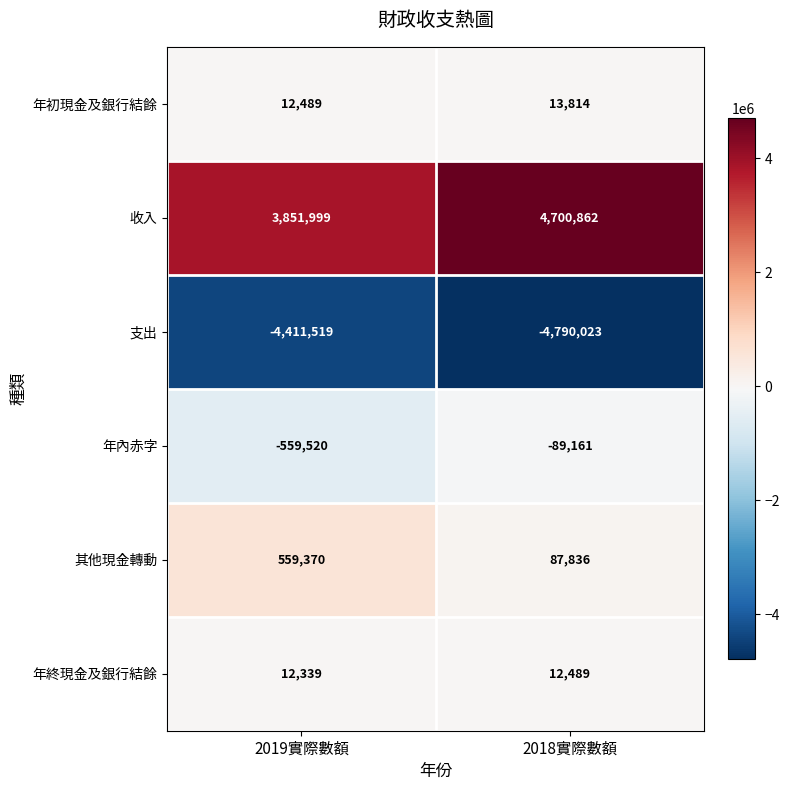

What is the total value across all series at 2018實際數額?

-64183